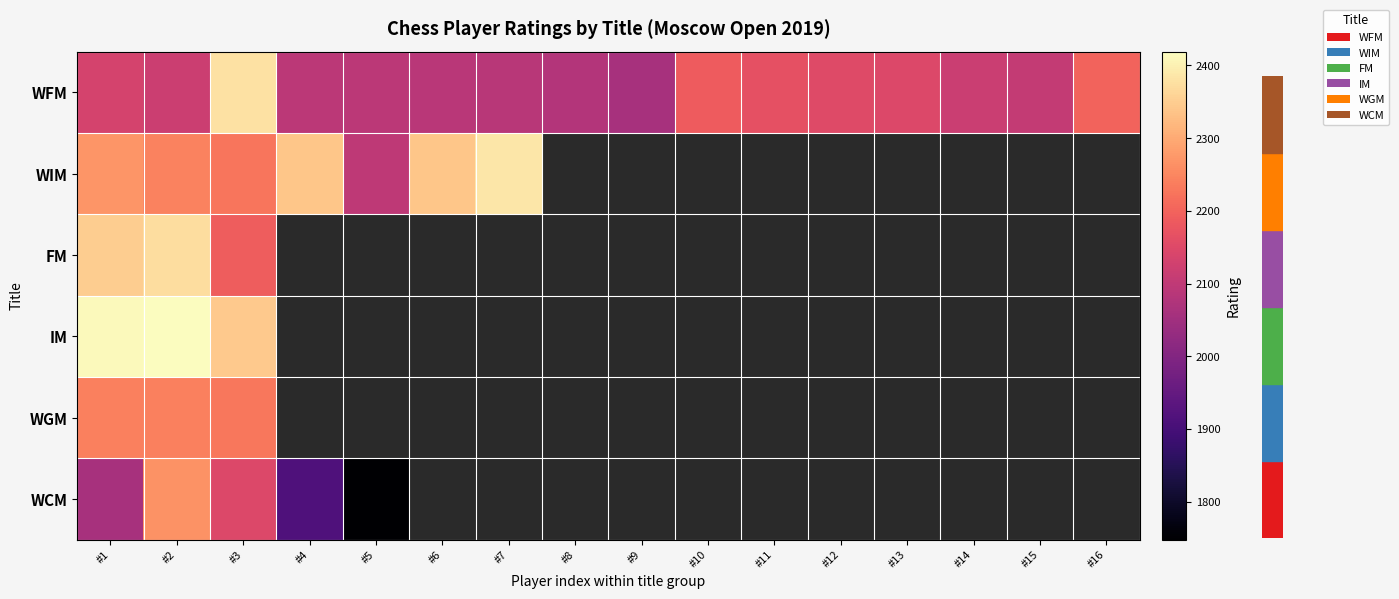

The WFM series shows 2091.0 at #6. True or false?

True